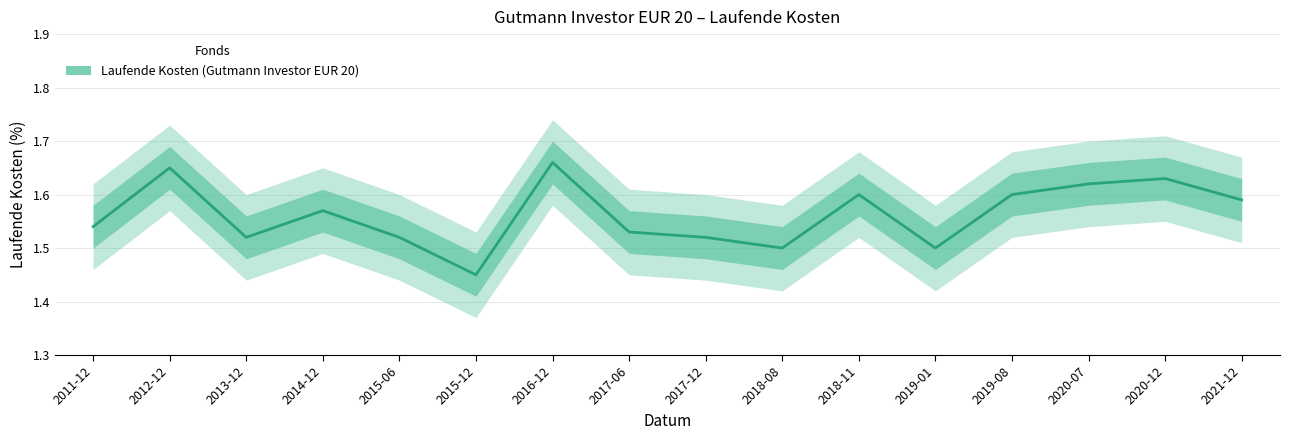

How many series are shown in this chart?

1